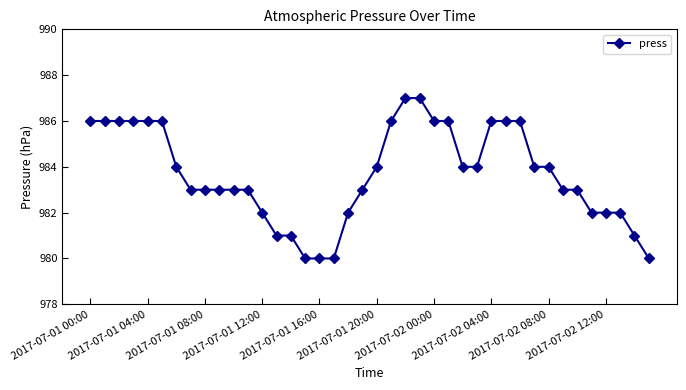

What is the value of the 22nd point from the left?

986